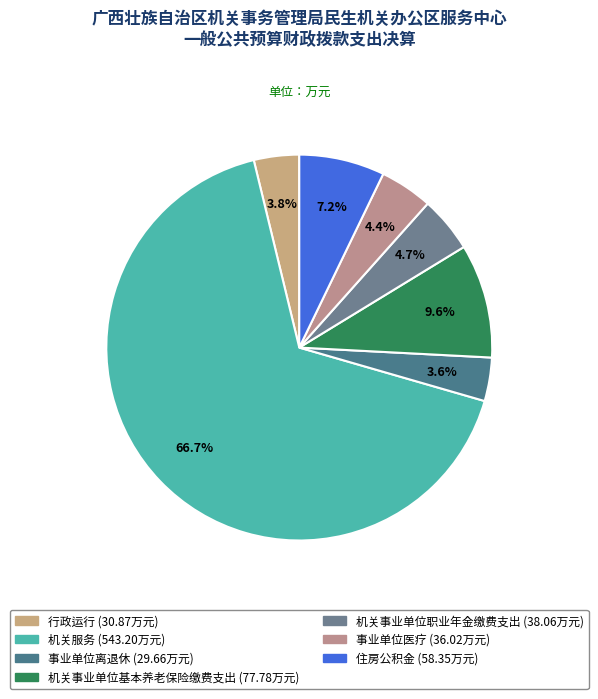

How many segments does this pie chart have?

7